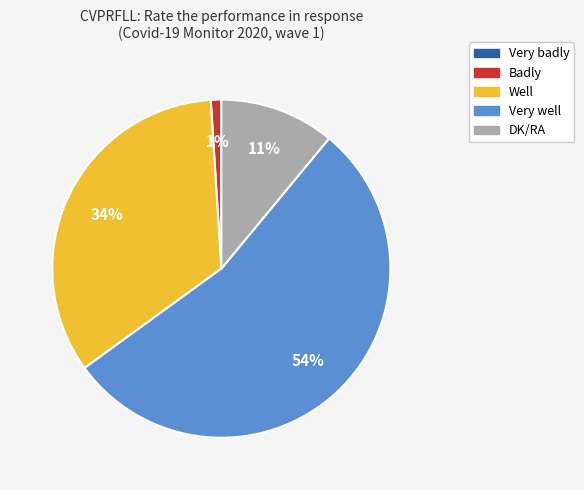

Do Very well and Well together represent more than half of the pie?

Yes